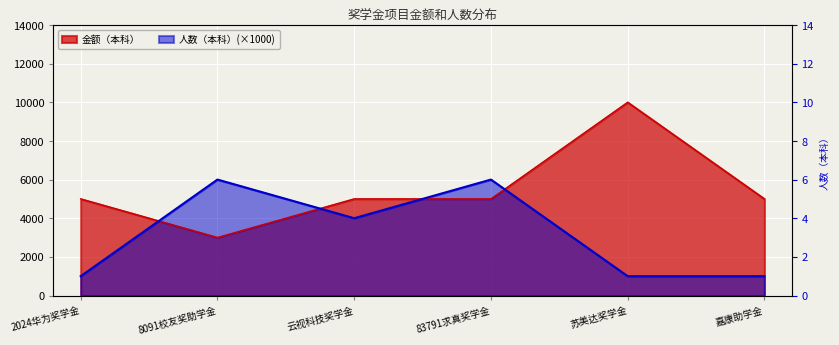

How many lines are shown in the chart?

2